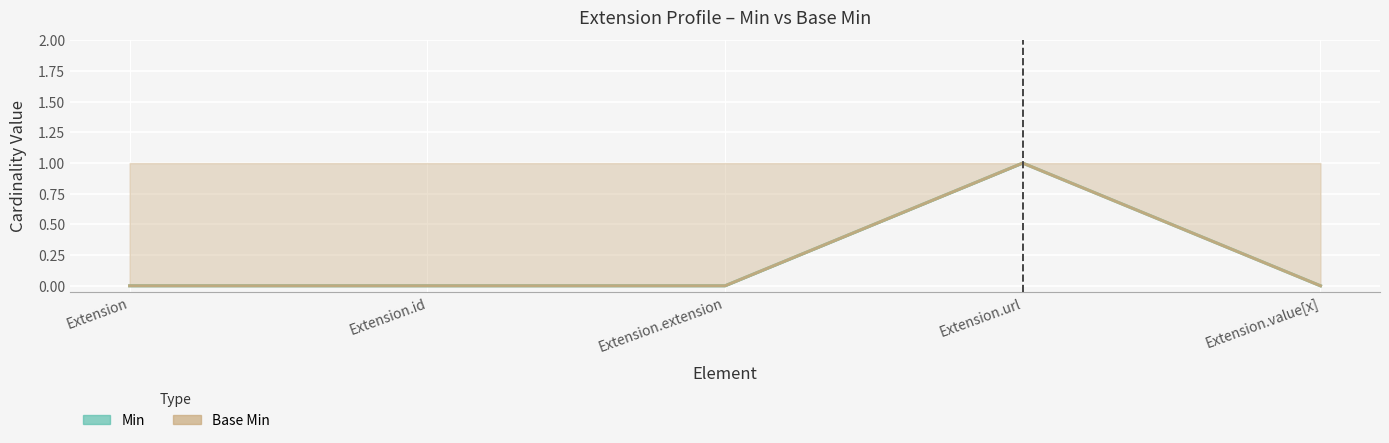

The Base Min series shows -1 at Extension.extension. True or false?

False